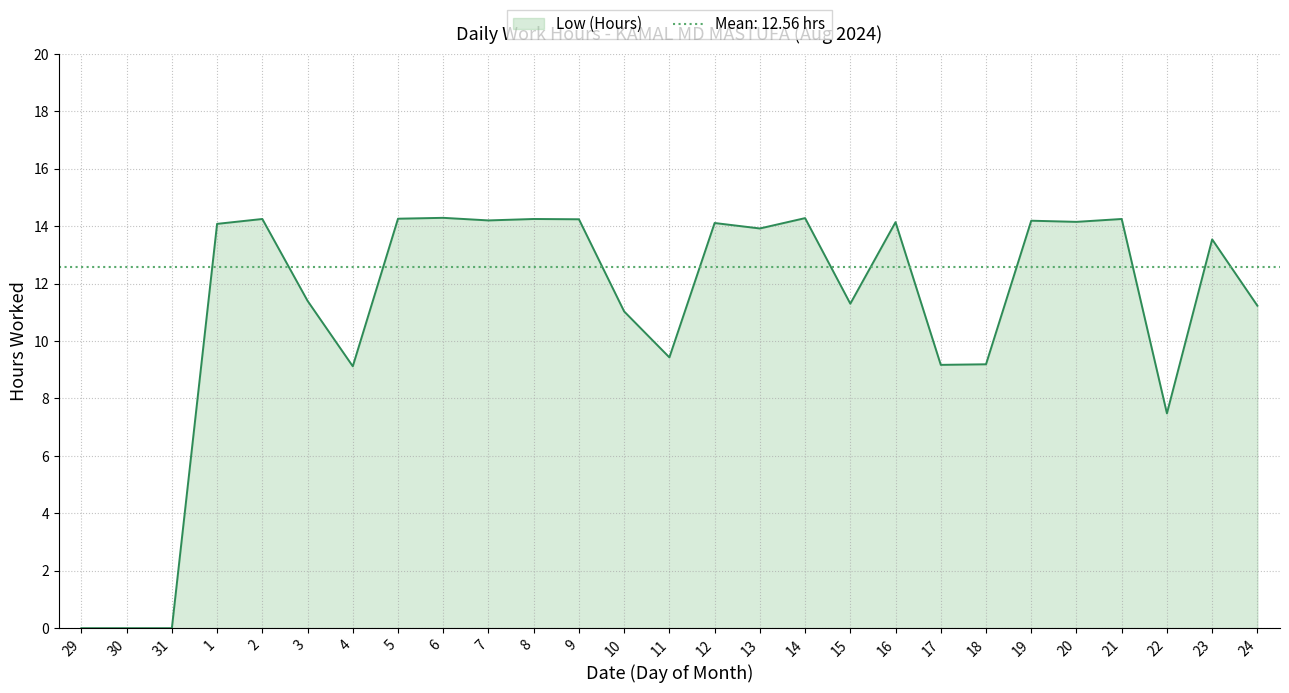

What is the average value?

11.2